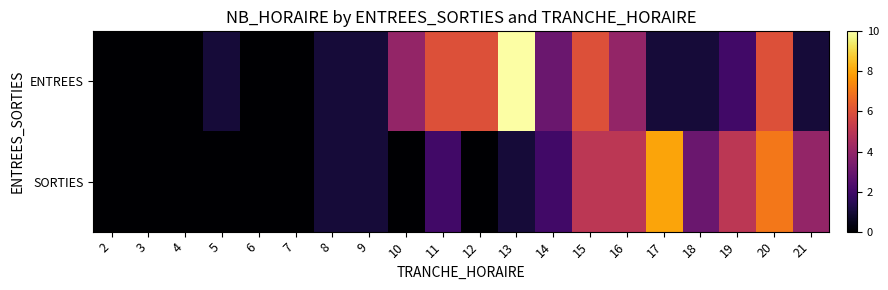

List the series in order of their overall mean, lowest first.

SORTIES, ENTREES